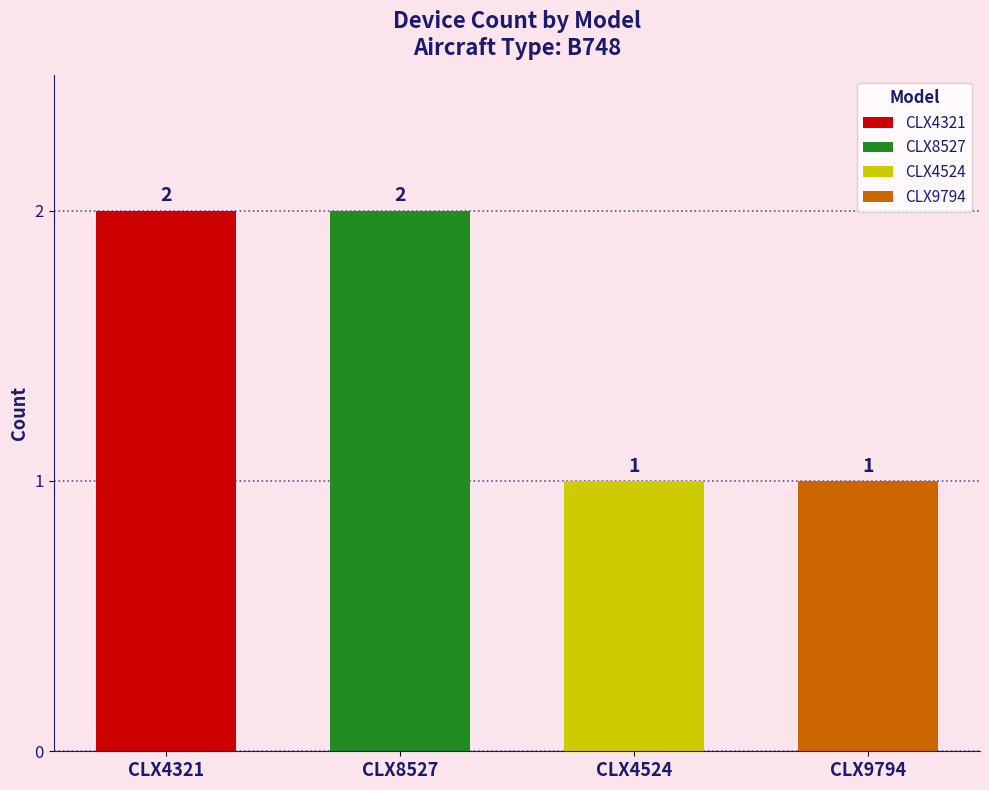

Which series has the widest spread of values?

CLX4321